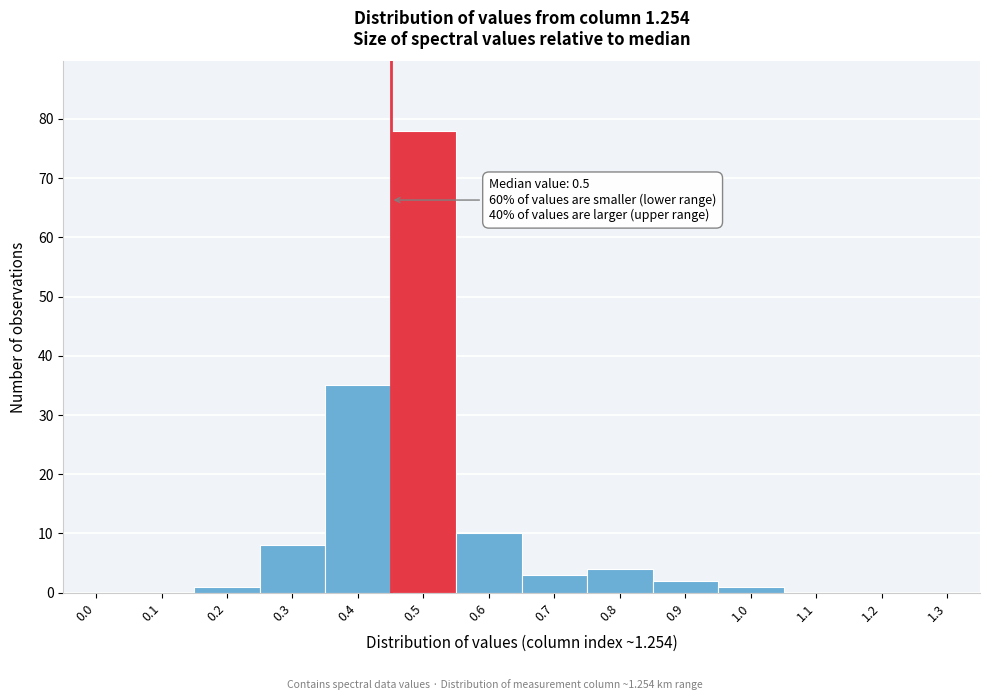

Reading left to right, list all the values displayed in this chart.

0.0=0	0.1=0	0.2=1	0.3=8	0.4=35	0.5=78	0.6=10	0.7=3	0.8=4	0.9=2	1.0=1	1.1=0	1.2=0	1.3=0